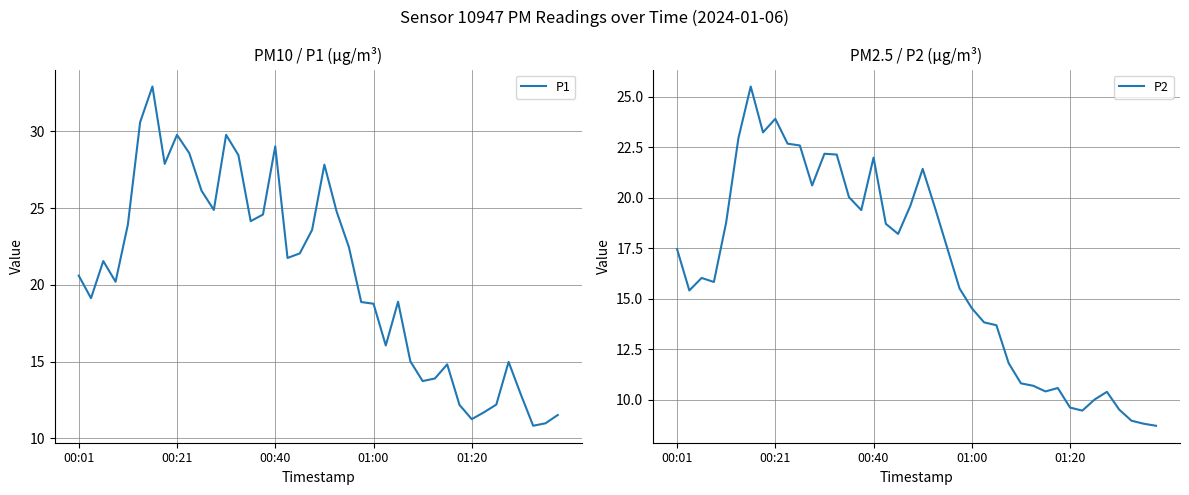

What is the minimum value shown in the chart?

8.7